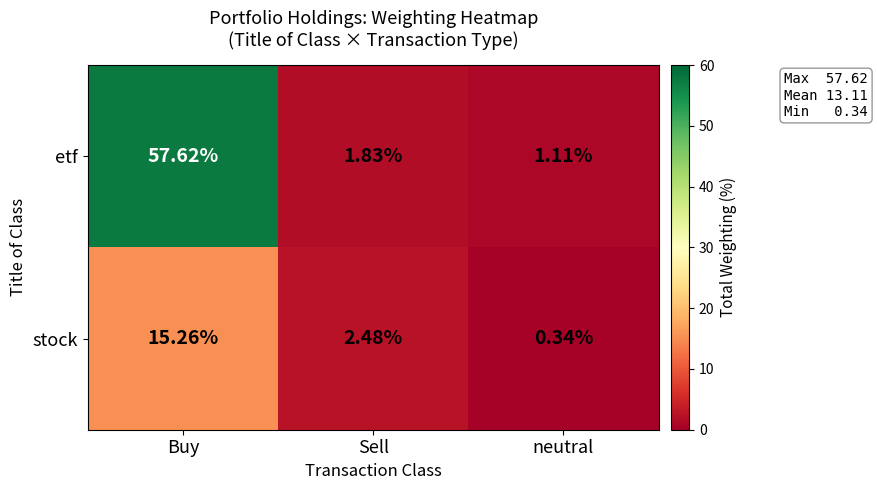

At which category does the chart reach its minimum across all series?

neutral